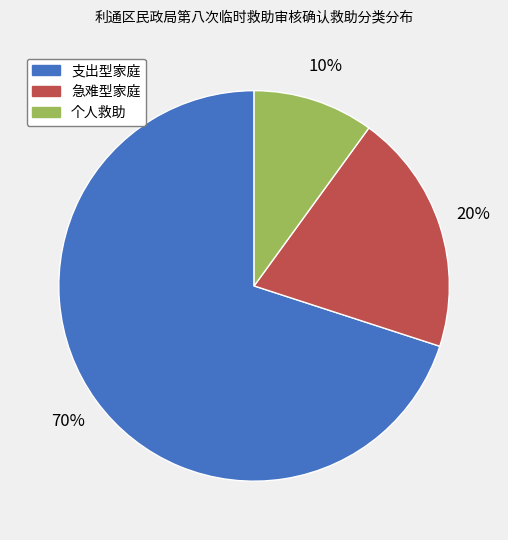

Which has a higher value, 急难型家庭 or 个人救助?

急难型家庭